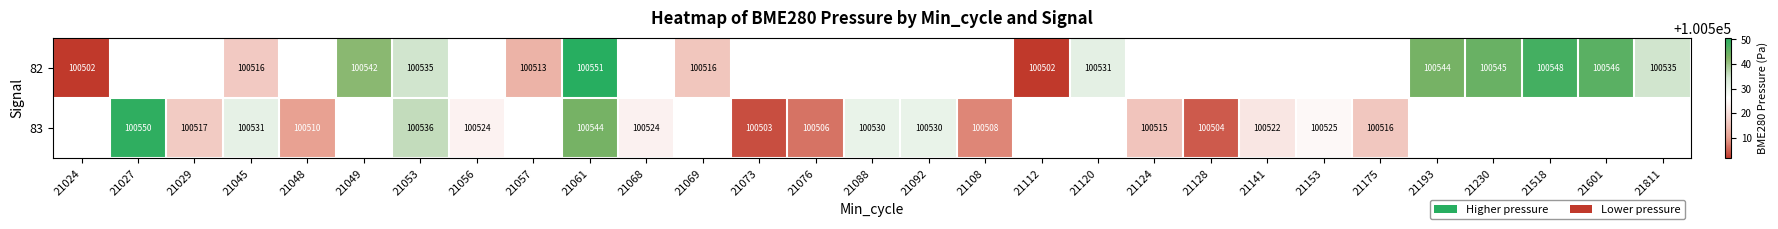

Is the value of 83 at 21092 greater than the value of 82 at 21049?

No